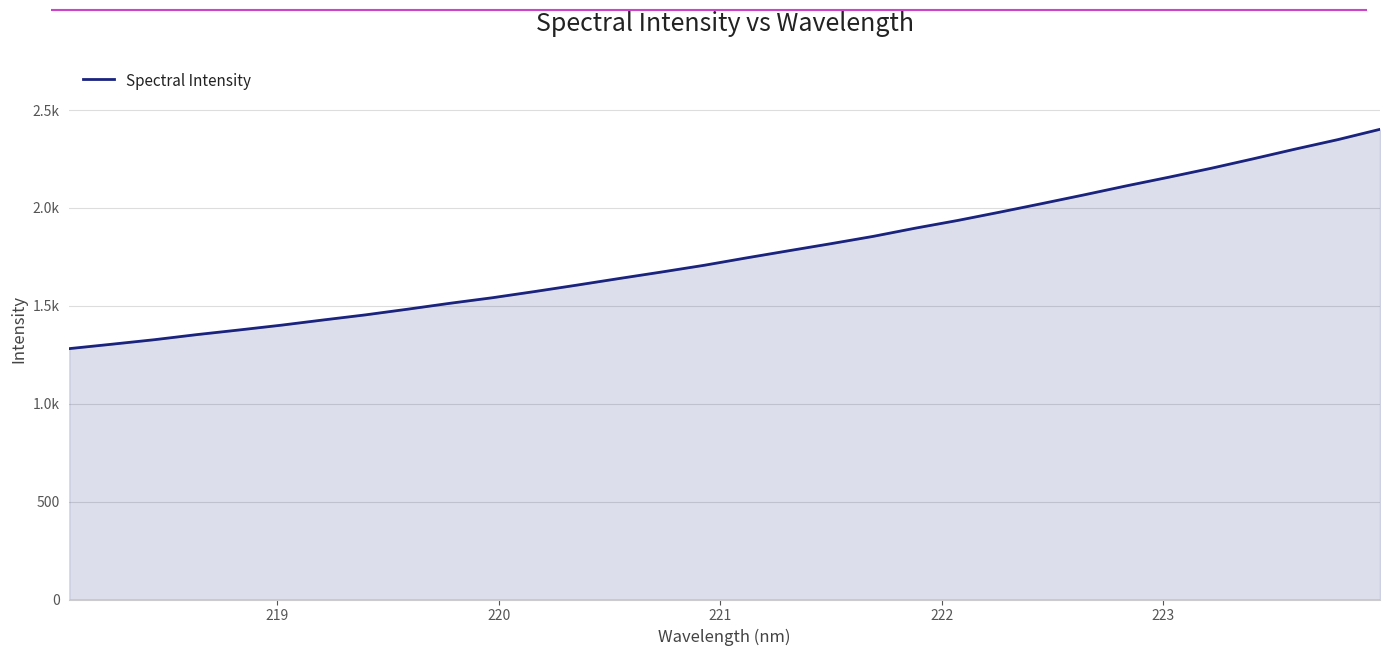

Does the chart have visible grid lines?

Yes